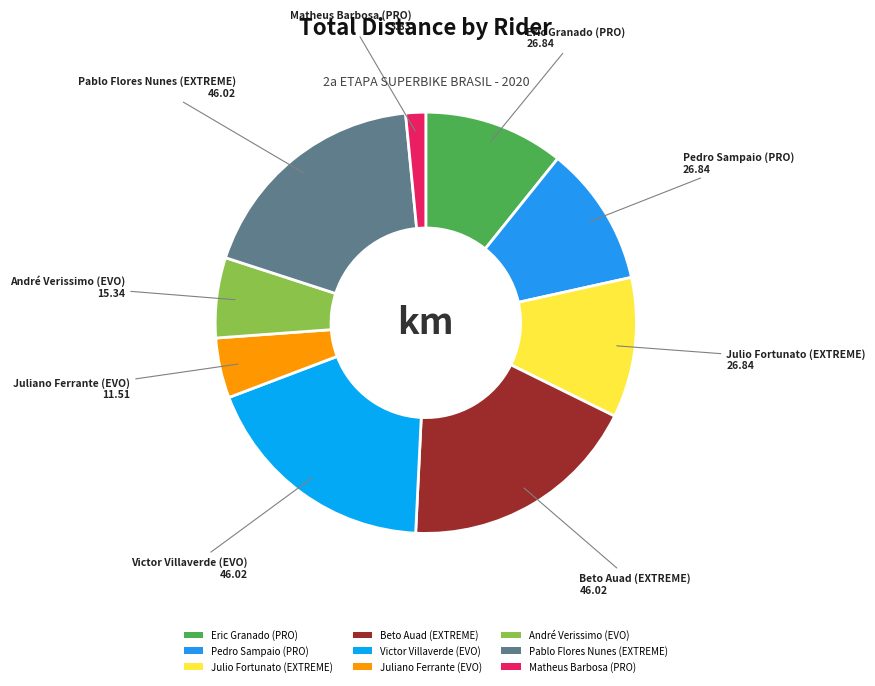

The Pablo Flores Nunes (EXTREME) slice represents 18% of the pie. True or false?

True